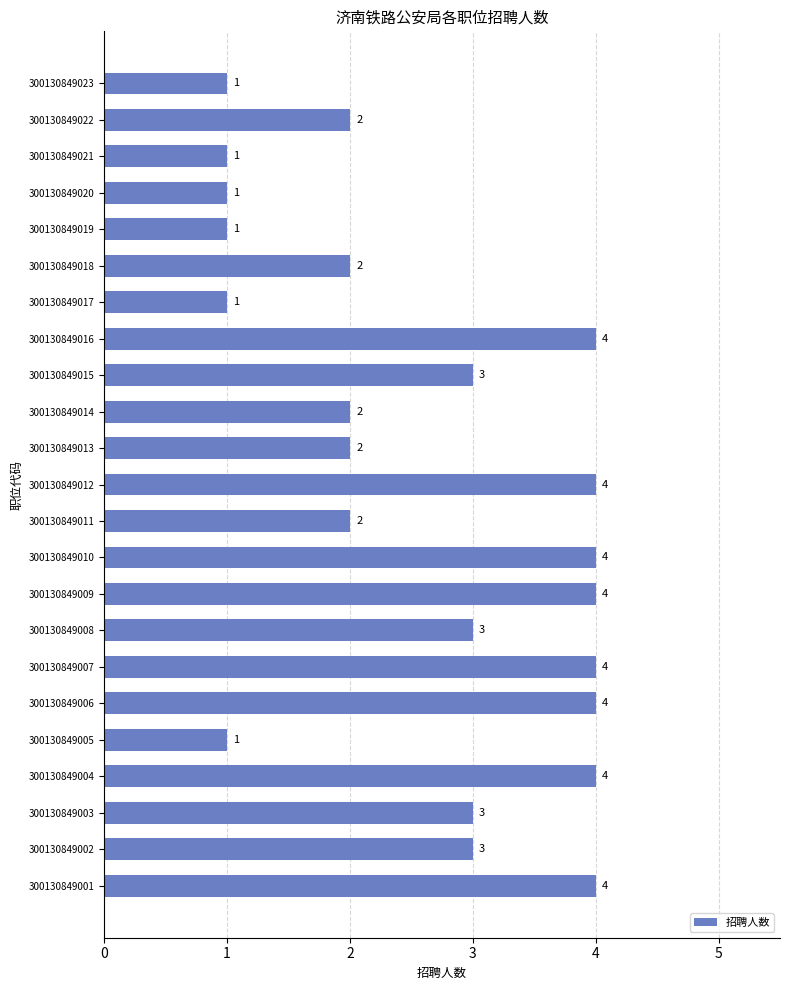

What is the difference between the second highest and second lowest values?

3